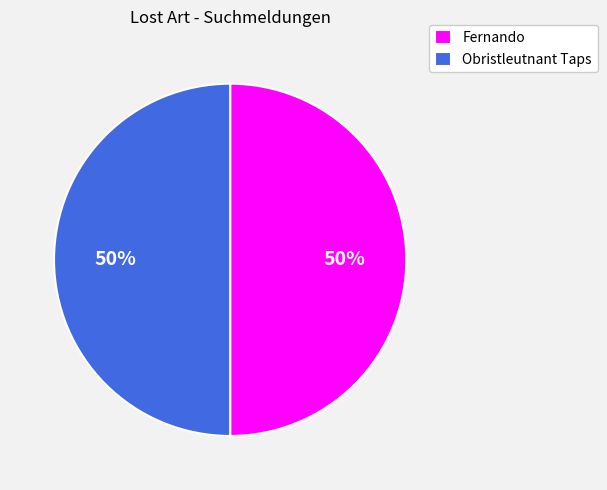

The Obristleutnant Taps slice represents 62% of the pie. True or false?

False